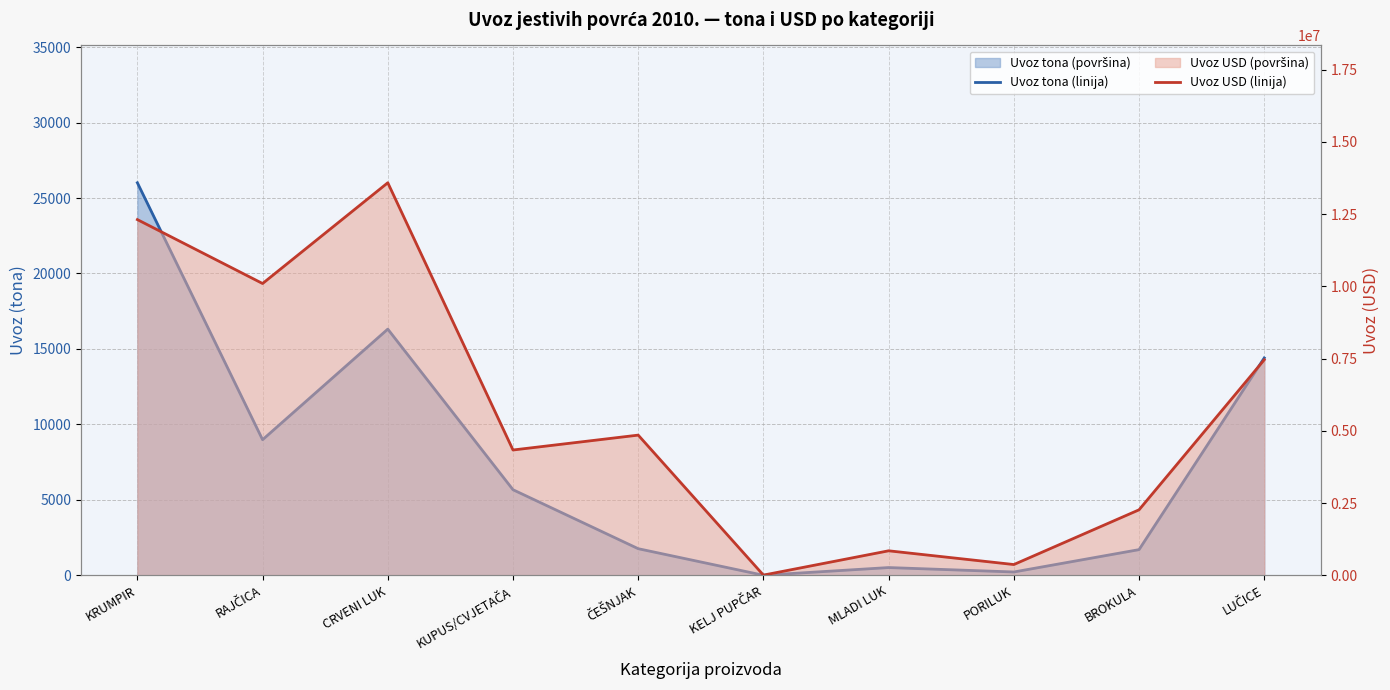

What is the difference between the highest and lowest values at LUČICE?

7447209